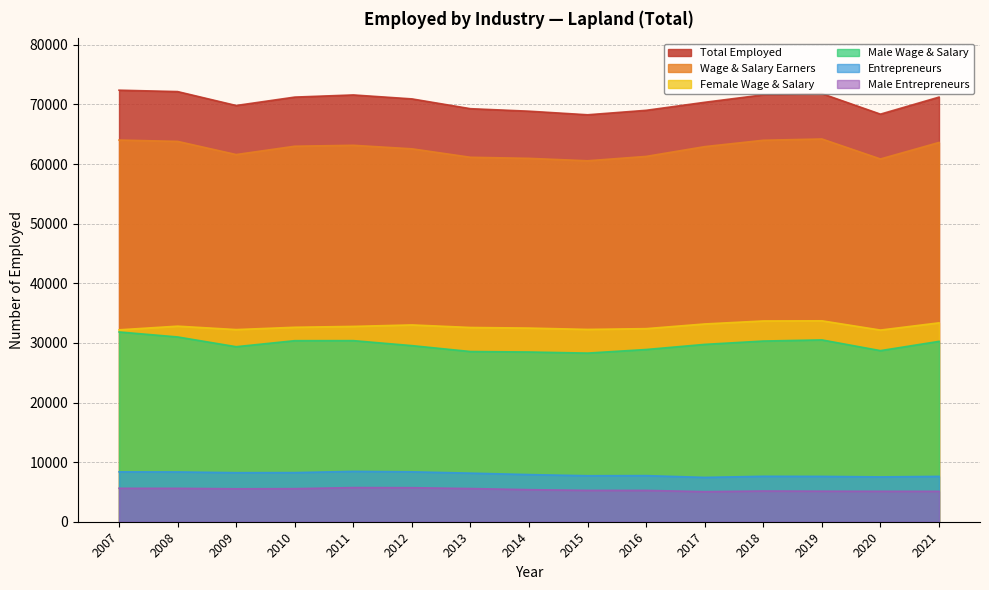

What are all the series names shown in the legend?

Total Employed, Wage & Salary Earners, Female Wage & Salary, Male Wage & Salary, Entrepreneurs, Male Entrepreneurs